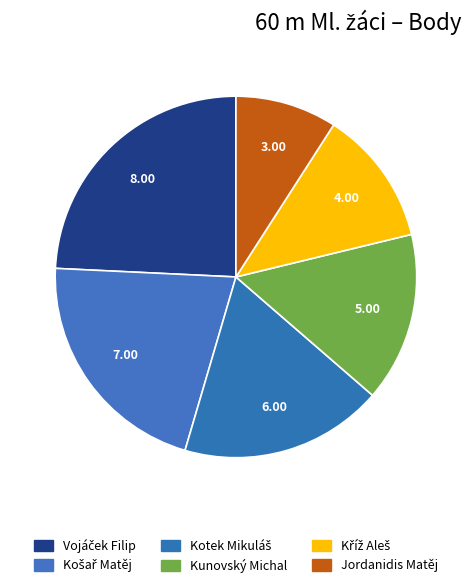

What is the total percentage of Kunovský Michal and Kotek Mikuláš?

33.3%